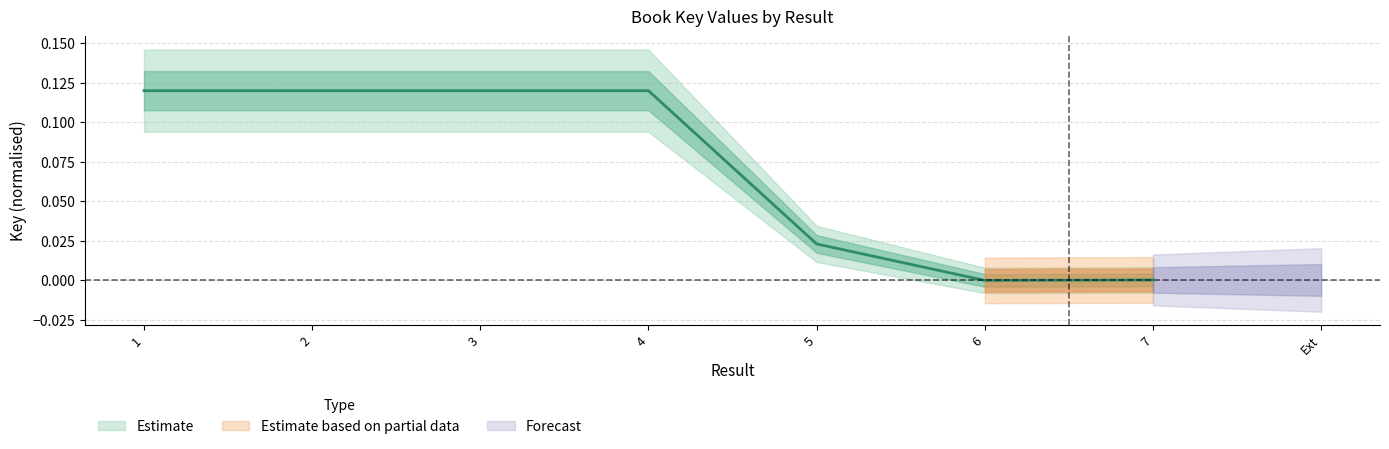

Does the chart have visible grid lines?

Yes